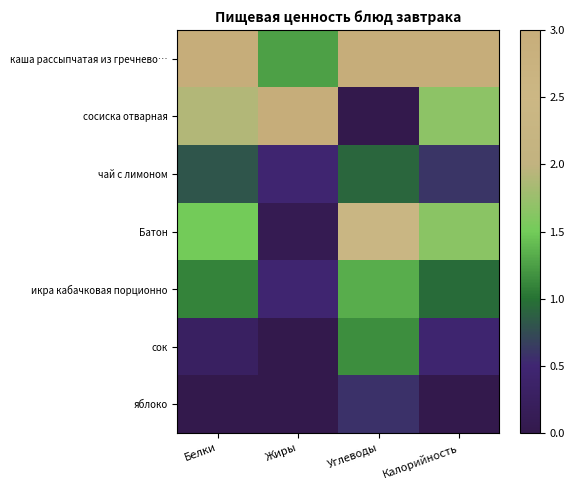

What is the difference between the highest and lowest values at Углеводы?

3.0